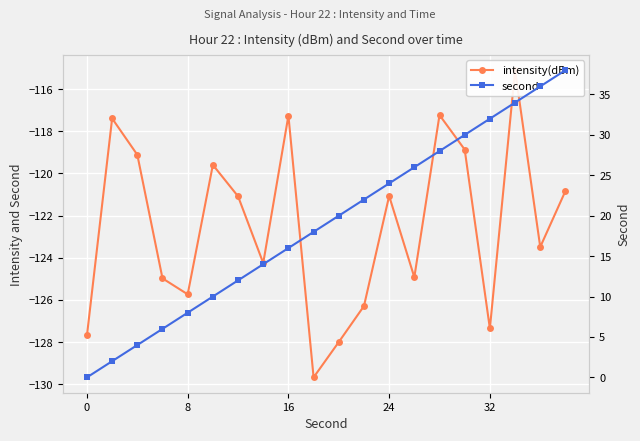

Which series has the largest total across all categories?

second